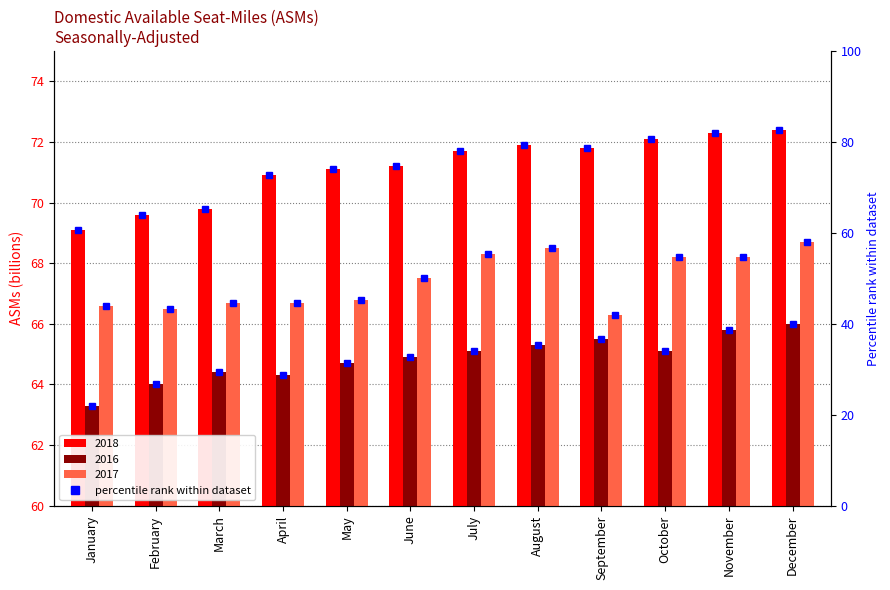

The value of 2016 percentile at November is 38.7. True or false?

True